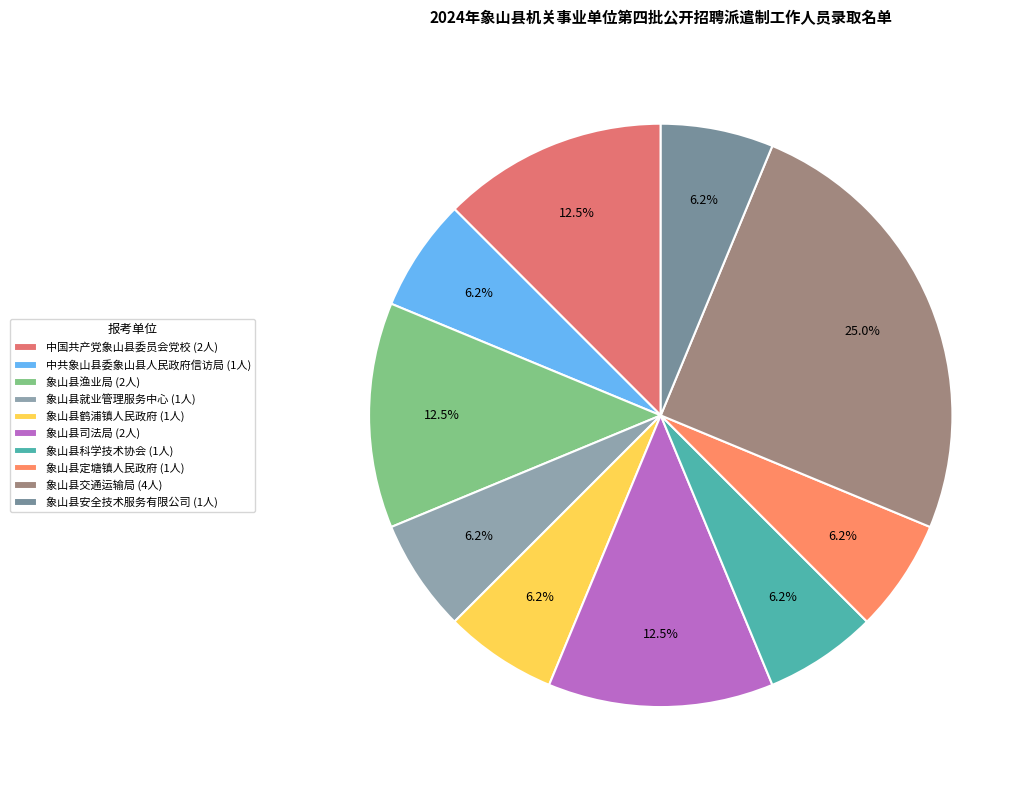

To the nearest percent, what percentage of the pie is 中共象山县委象山县人民政府信访局?

6%